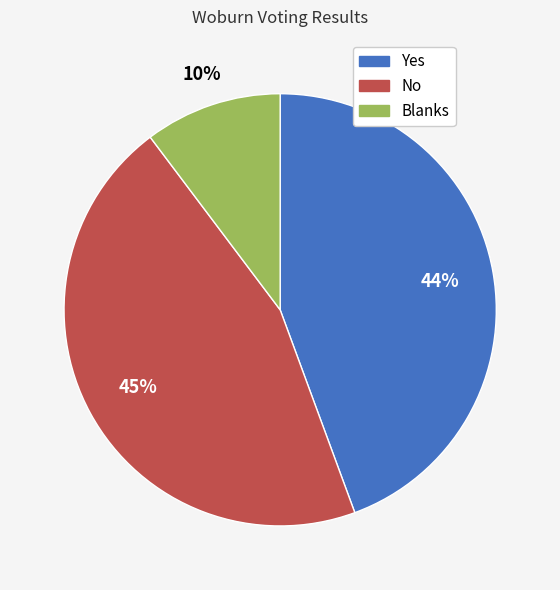

What is the largest slice in the pie chart?

No